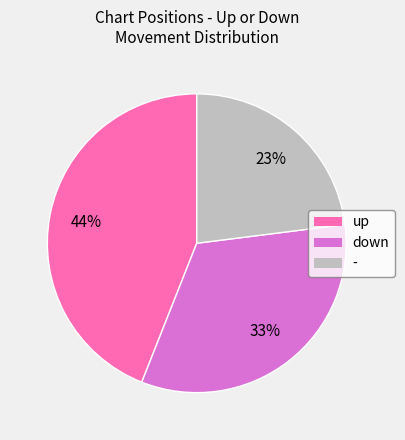

To the nearest percent, what percentage of the pie is -?

23%